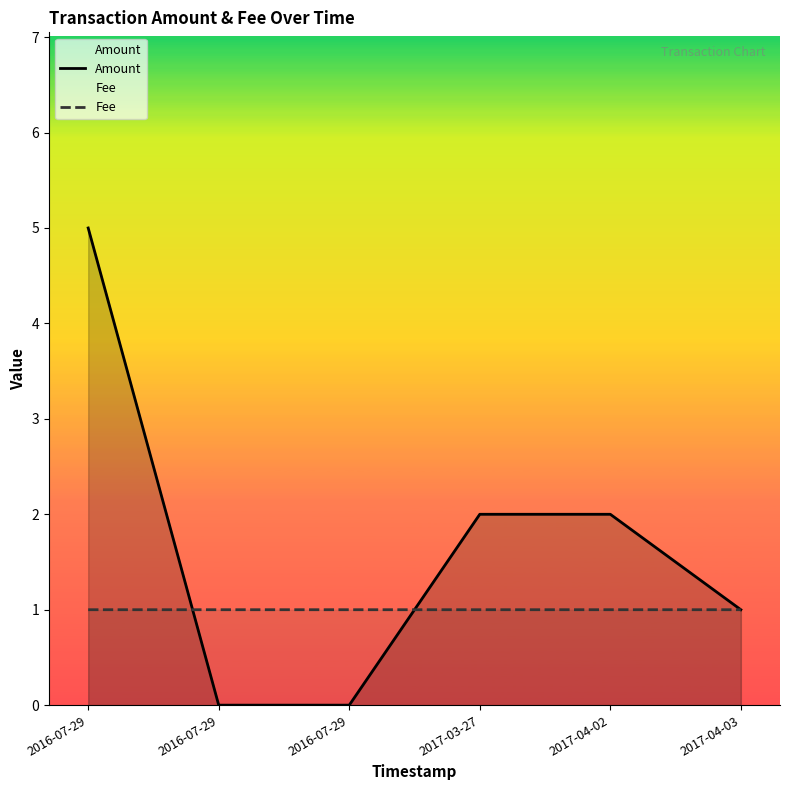

Rank the series at 2017-04-03 from lowest to highest value.

Amount, Fee